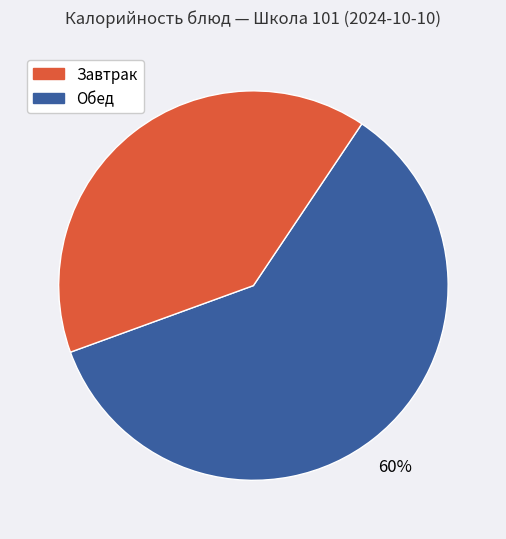

To the nearest percent, what is the average slice percentage?

50%